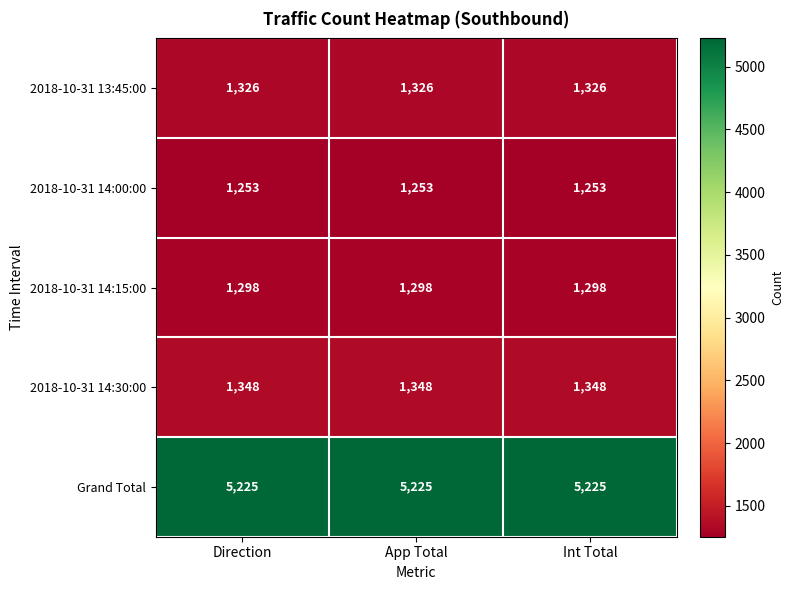

What is the sum of all Grand Total values?

15675